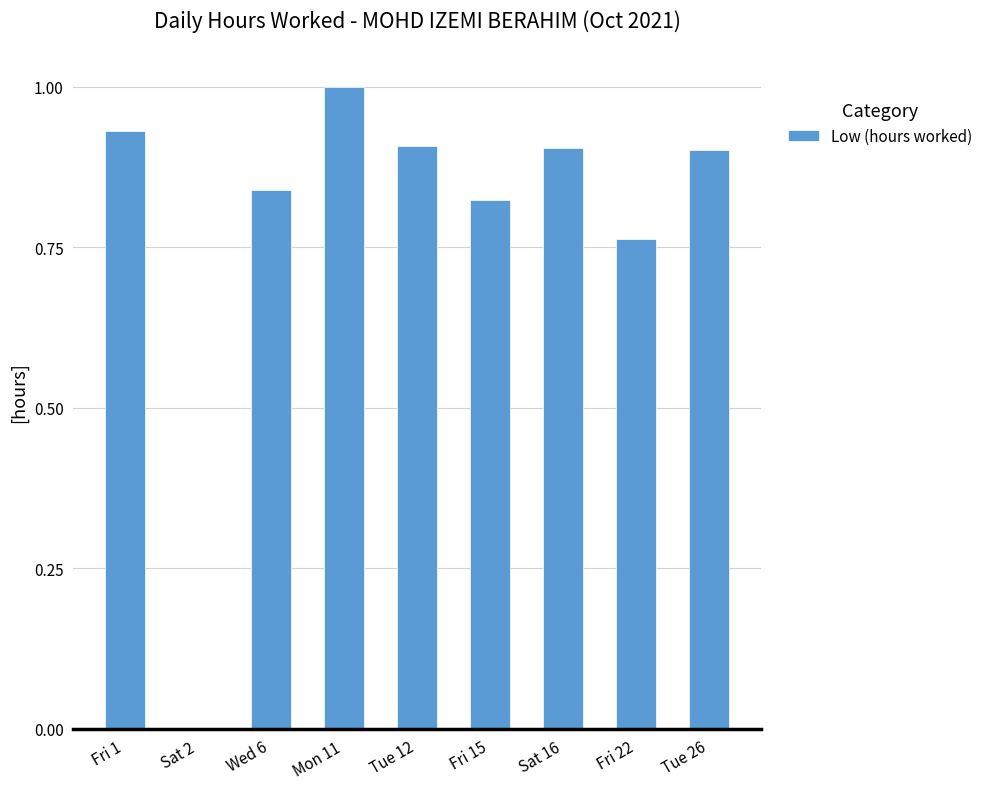

Does the chart contain stacked bars?

No